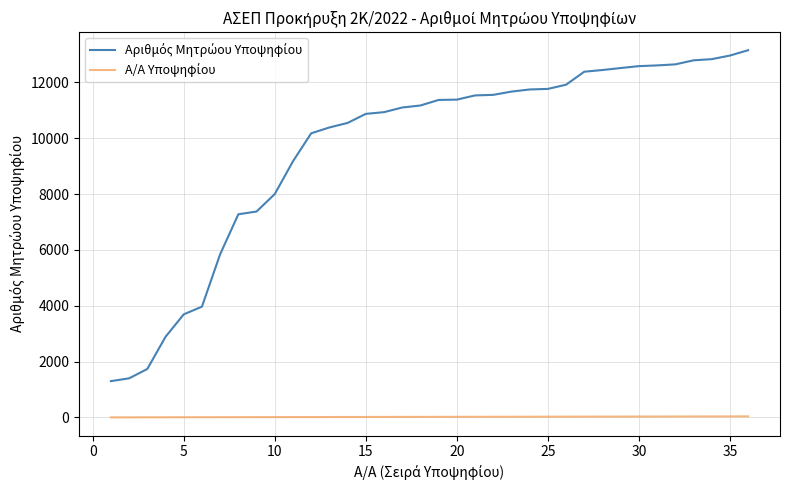

How many lines are shown in the chart?

2